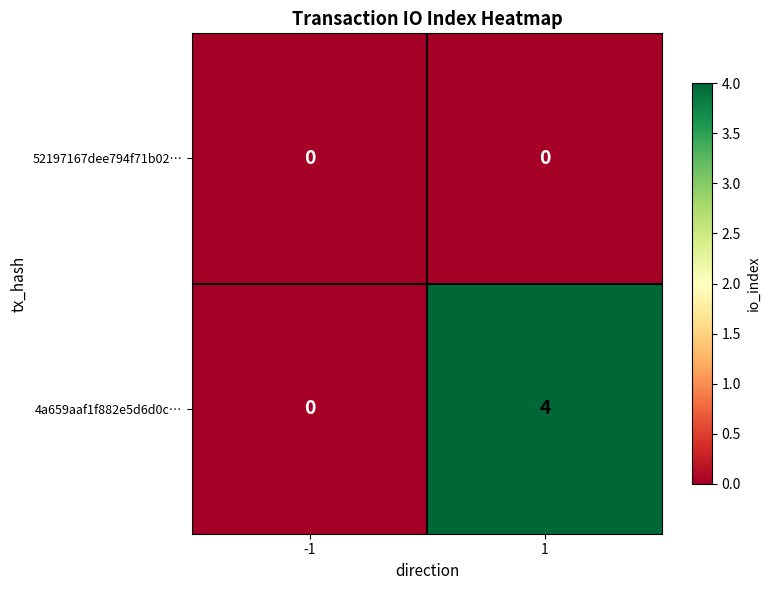

What is the total value across all series at 1?

4